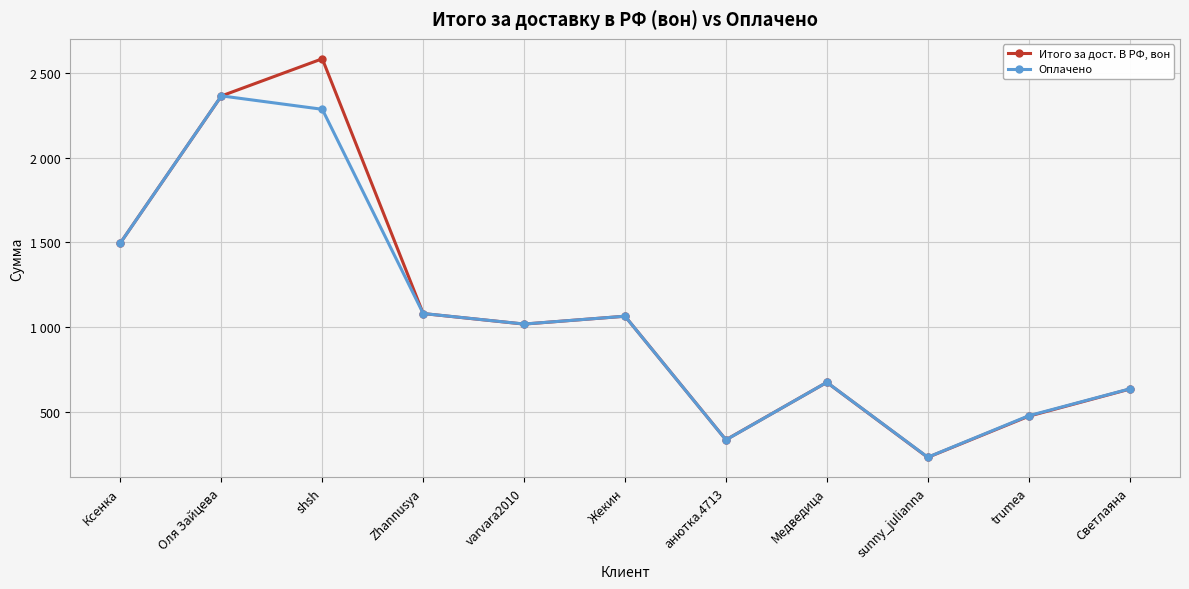

What are all the series names shown in the legend?

Итого за дост. В РФ, вон, Оплачено